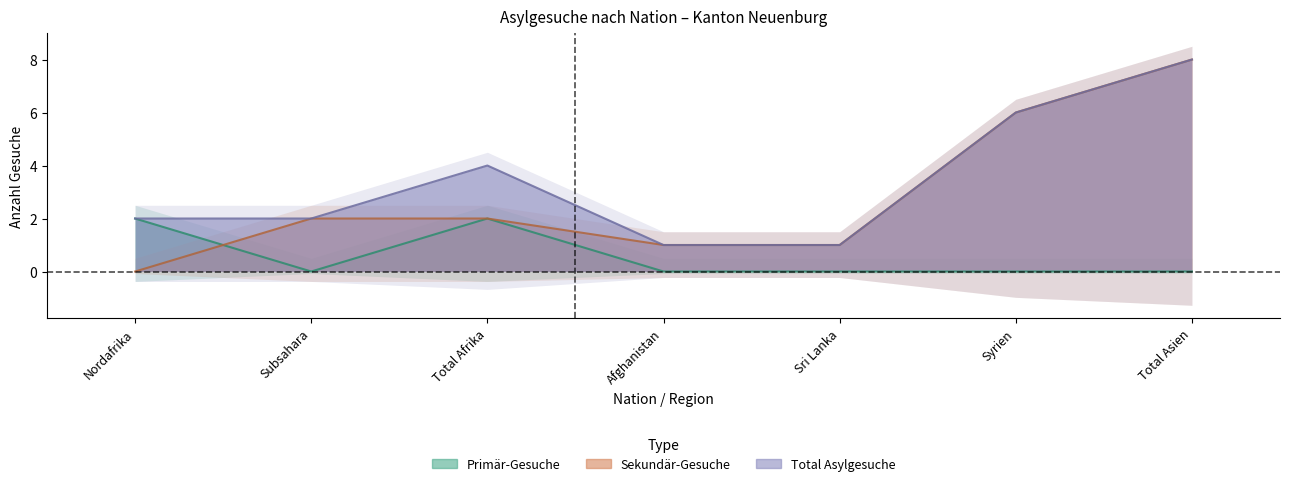

True or false: Primär-Gesuche and Total Asylgesuche cross at least once.

False